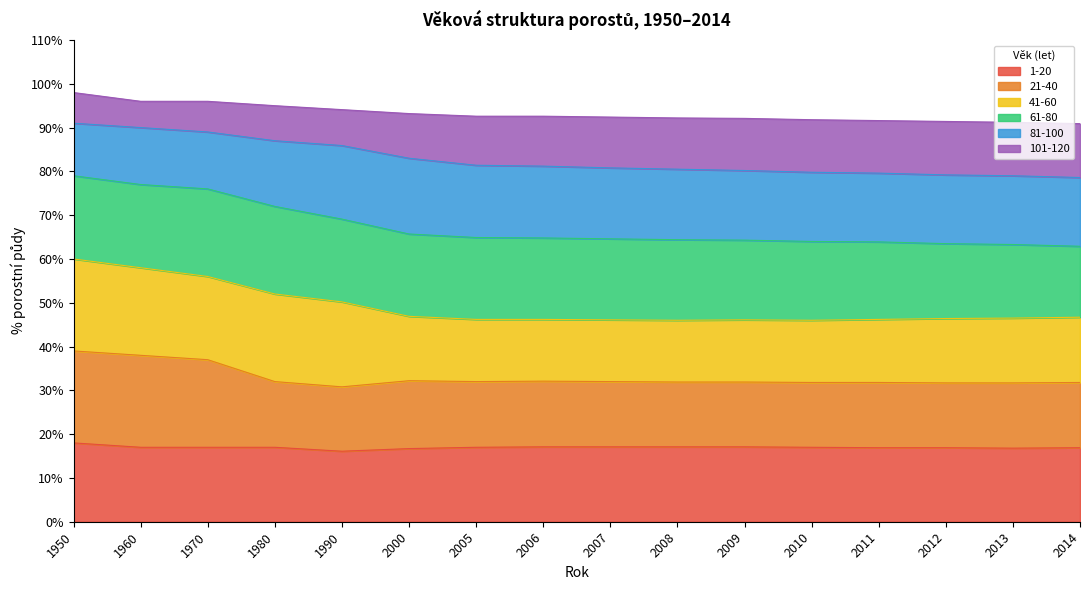

What is the maximum value for 1-20?

18.0